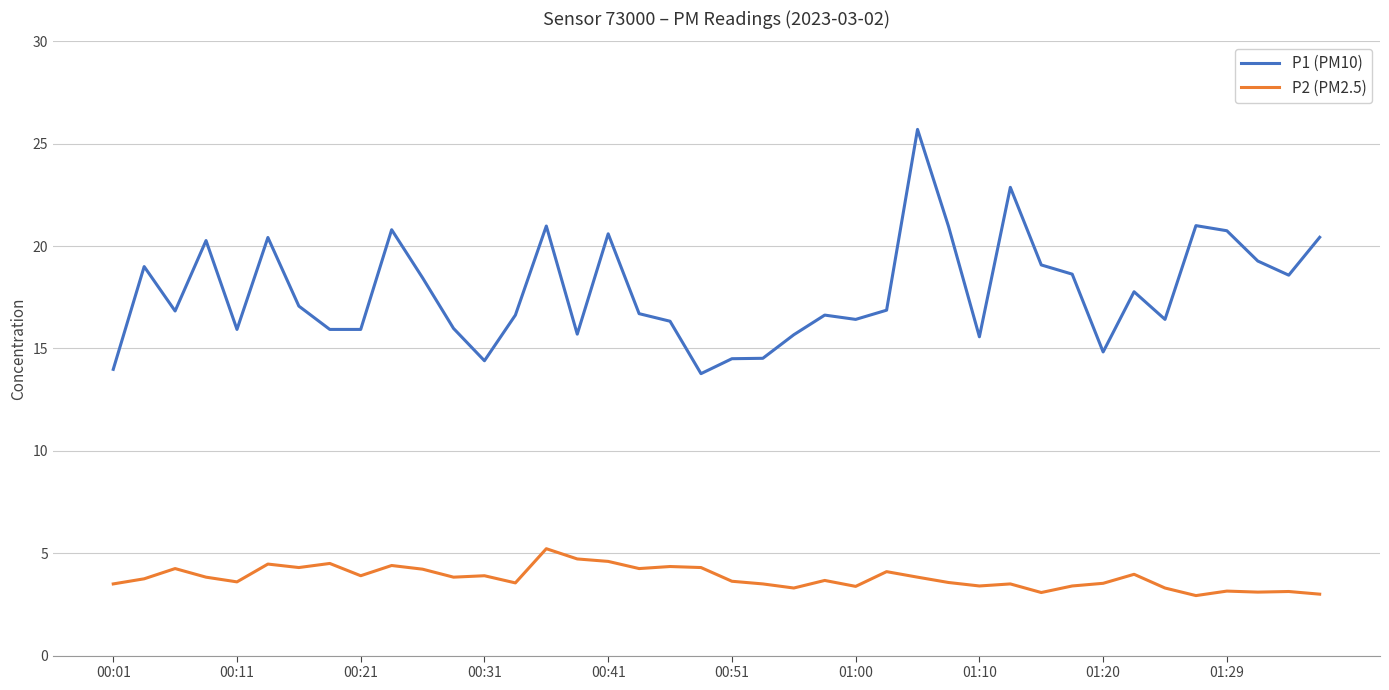

What are all the series names shown in the legend?

P1 (PM10), P2 (PM2.5)